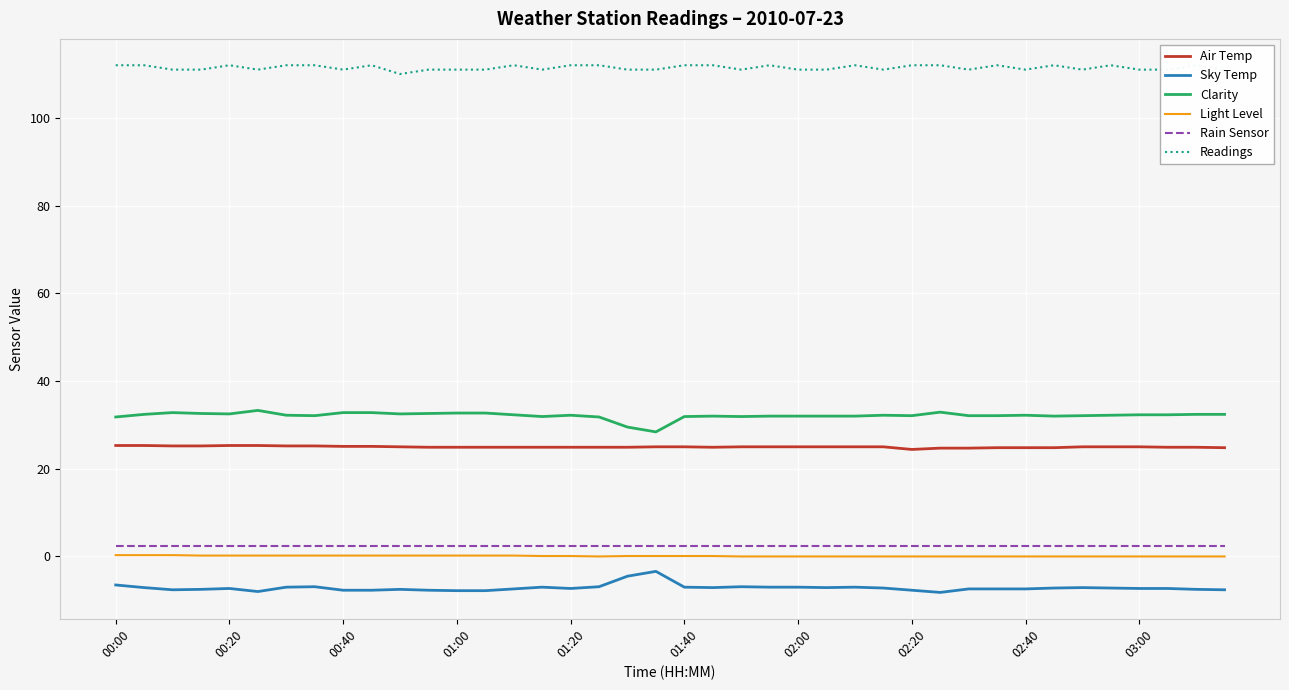

List the series in order of their peak value, lowest first.

Sky Temp, Light Level, Rain Sensor, Air Temp, Clarity, Readings